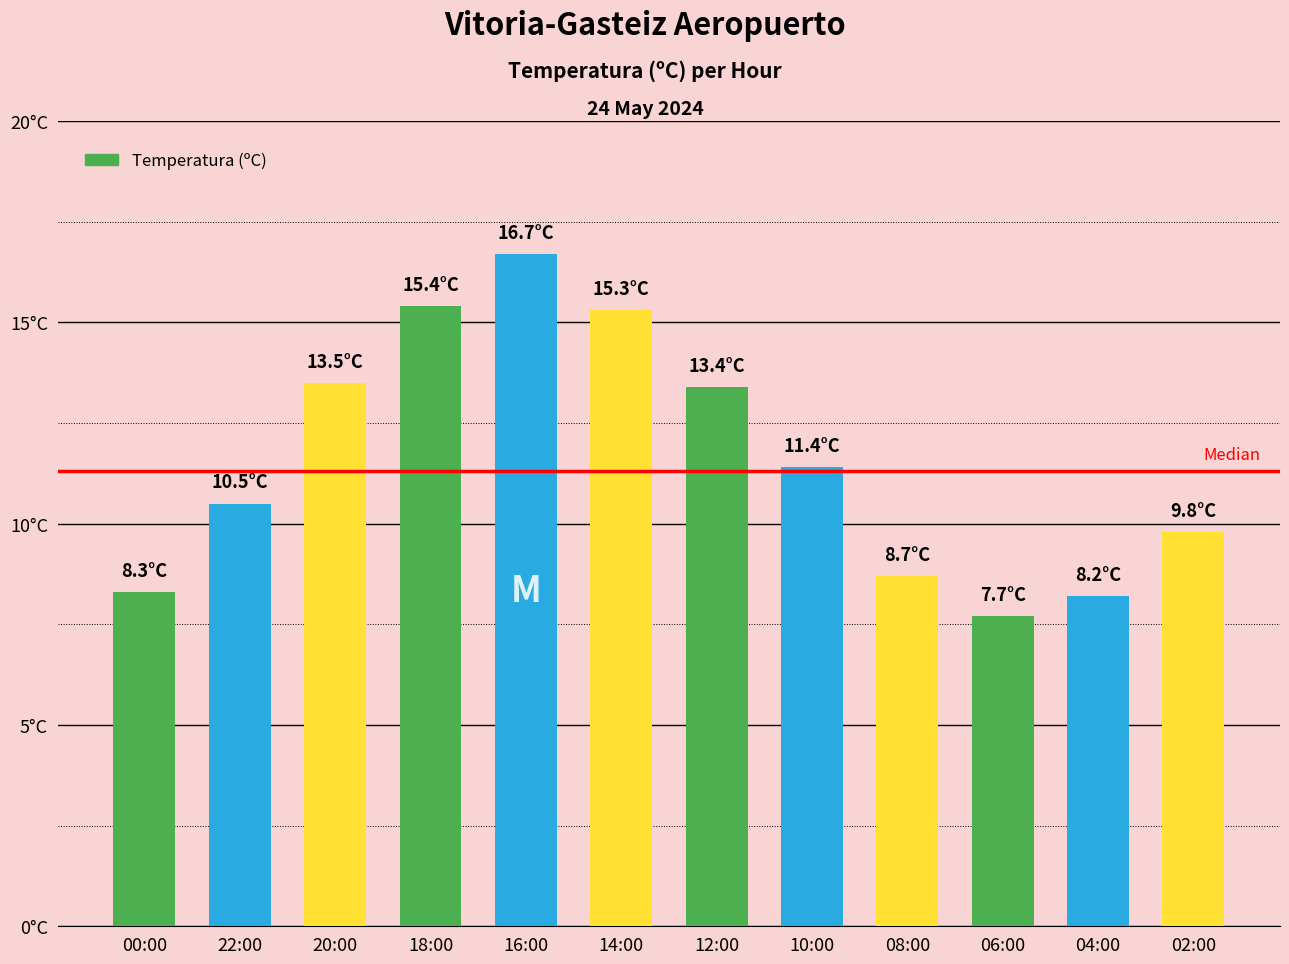

Between 00:00 and 14:00, which is larger?

14:00